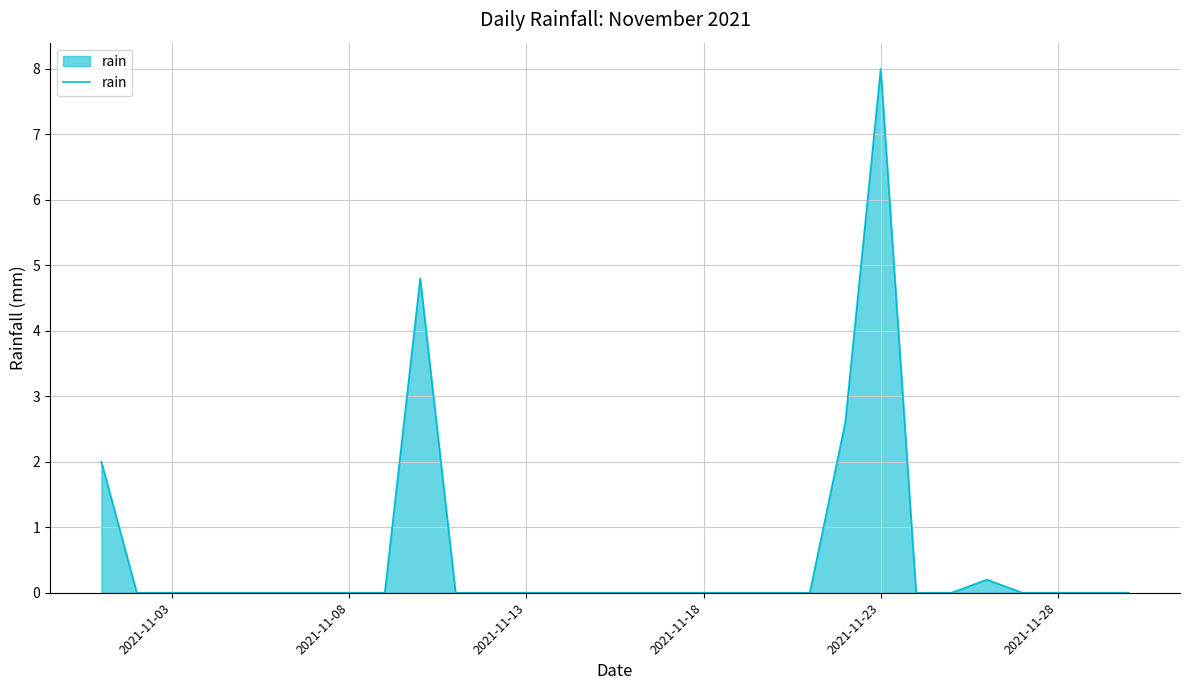

What is the maximum value shown in the chart?

8.0